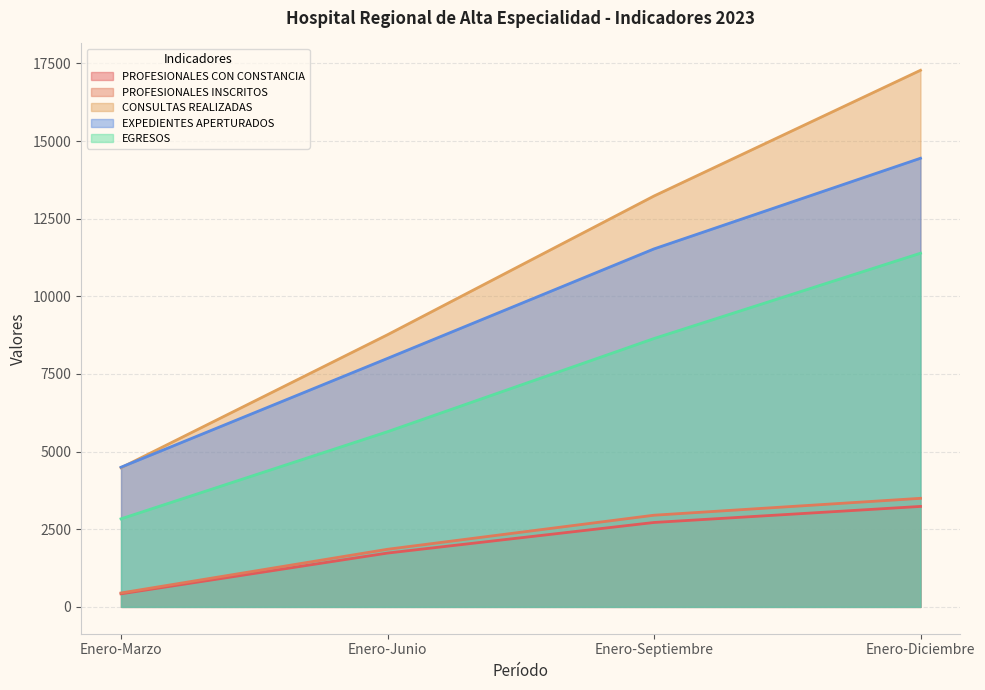

Between Enero-Septiembre and Enero-Junio, which is larger?

Enero-Septiembre